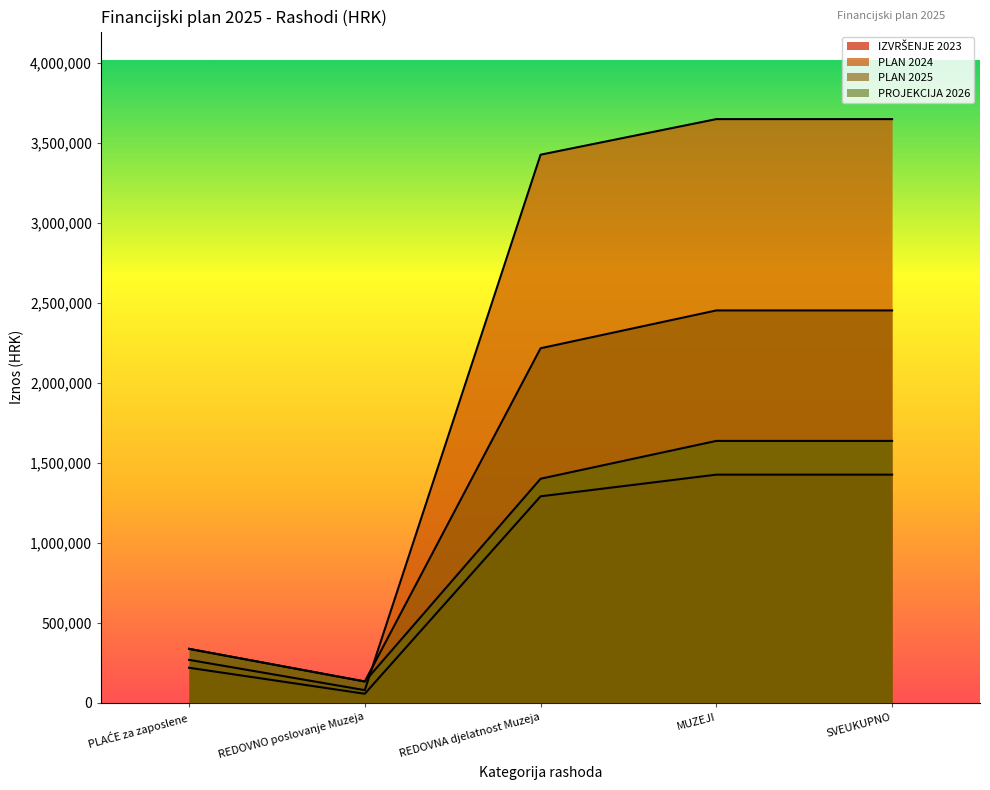

True or false: PLAN 2024 and IZVRŠENJE 2023 intersect in this chart.

False